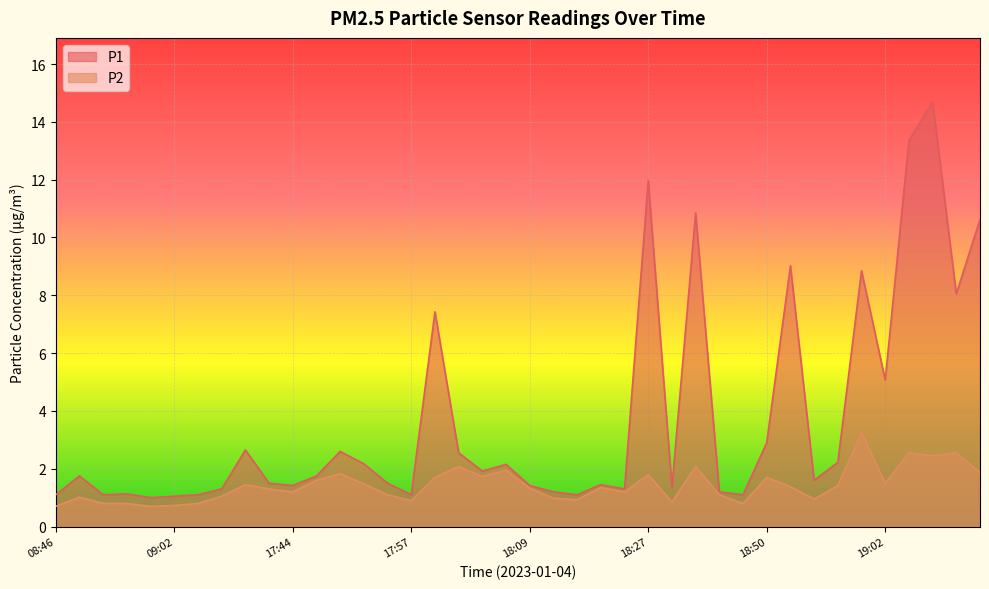

Which series has the largest range (max minus min)?

P1